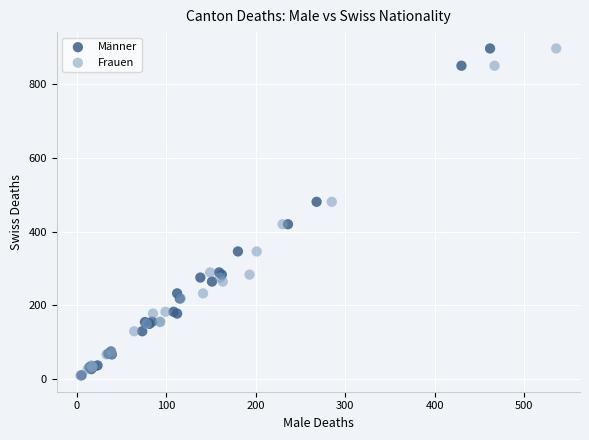

What are all the series names shown in the legend?

Männer, Frauen